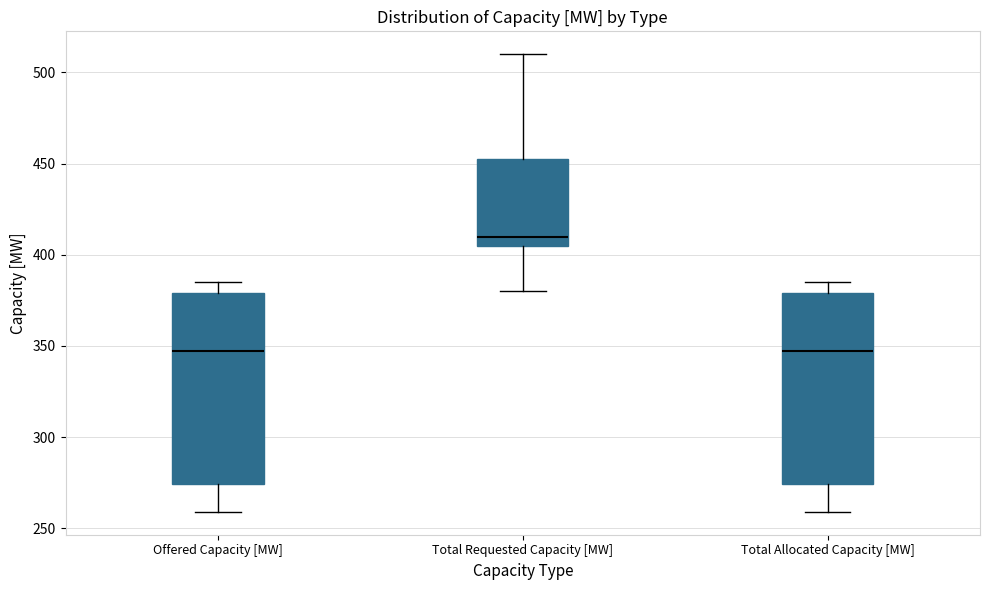

Reading left to right, read every box against the y-axis: the position of its median line, the range the box covers, and the ends of its whiskers. The values are not printed on the chart, so give them approximately, as read against the axis.

Offered Capacity [MW]: median 345, box 275 to 380, whiskers 260 to 385
Total Requested Capacity [MW]: median 410, box 405 to 455, whiskers 380 to 510
Total Allocated Capacity [MW]: median 345, box 275 to 380, whiskers 260 to 385